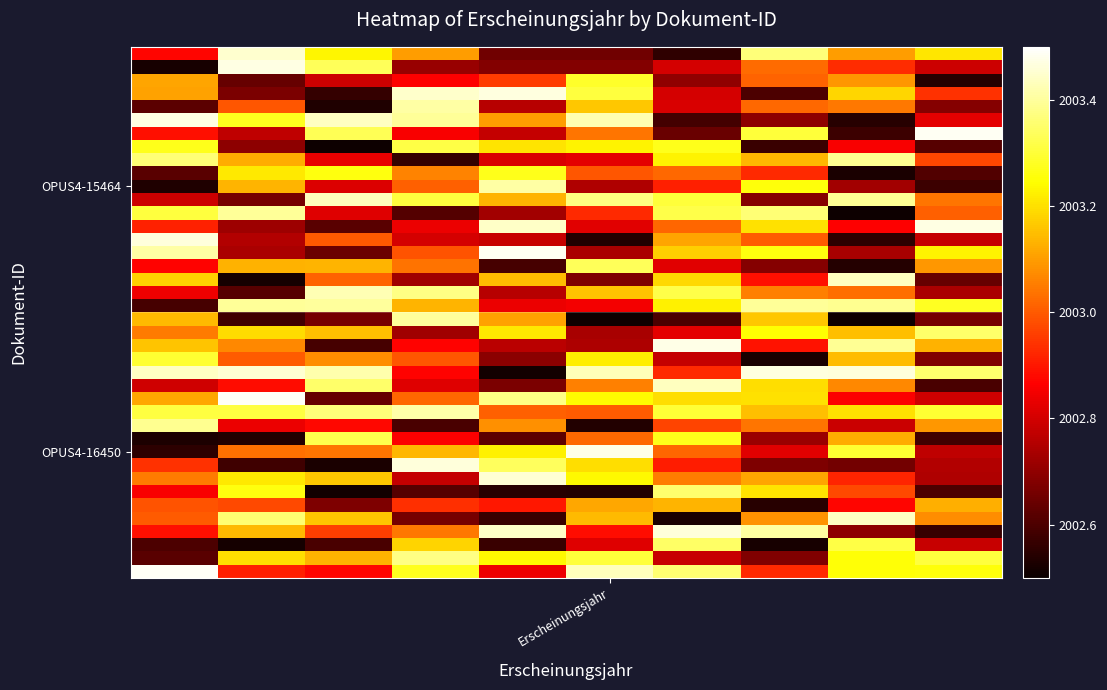

How many series are shown in this chart?

40